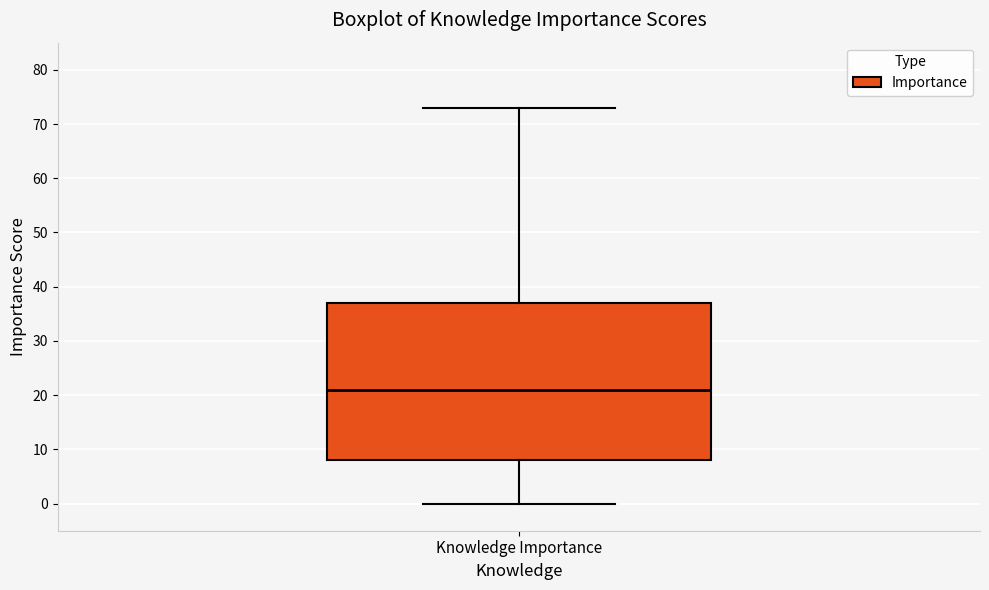

Transcribe this box plot: give where the median line is, the range the box spans, and where the two whiskers end, as read against the y-axis. The values are not printed on the chart, so give them approximately, as read against the axis.

median 21, box 8 to 37, whiskers 0 to 73